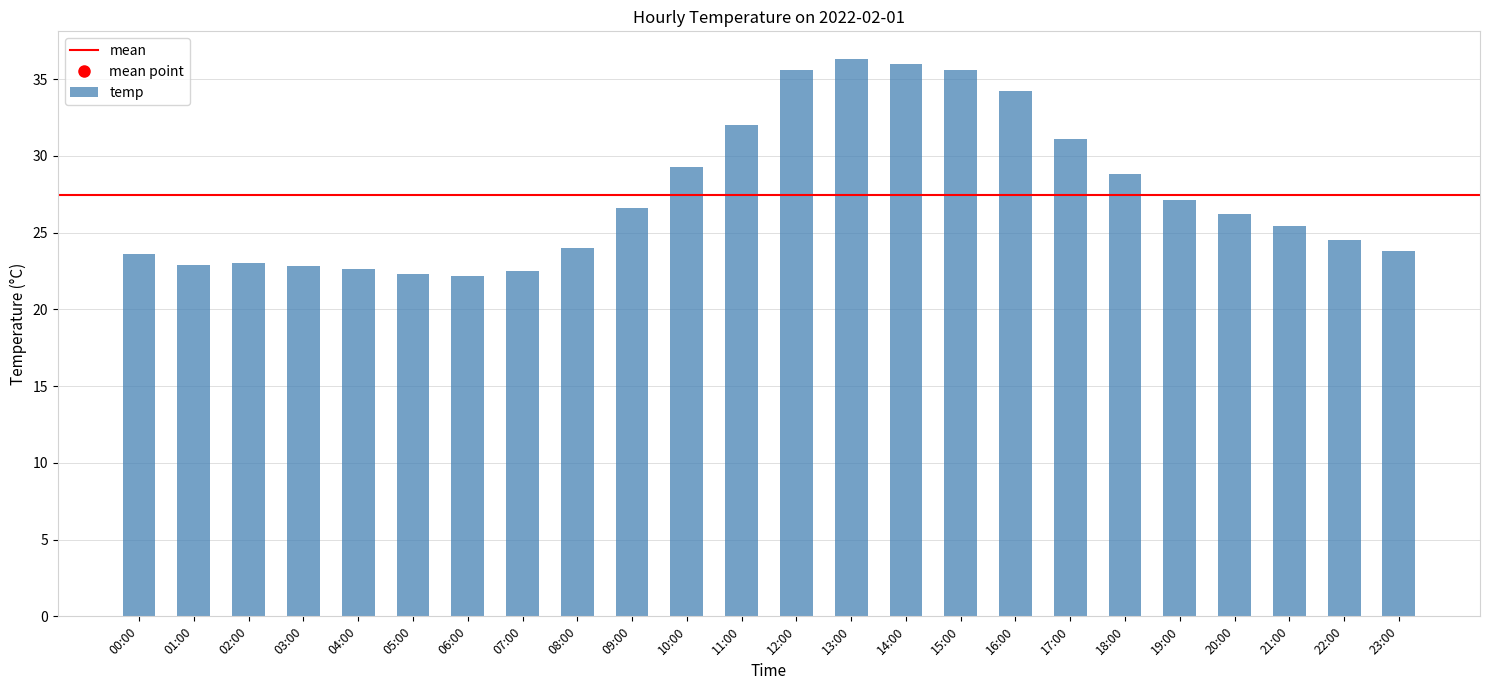

True or false: the data shows 38.9 at 04:00.

False